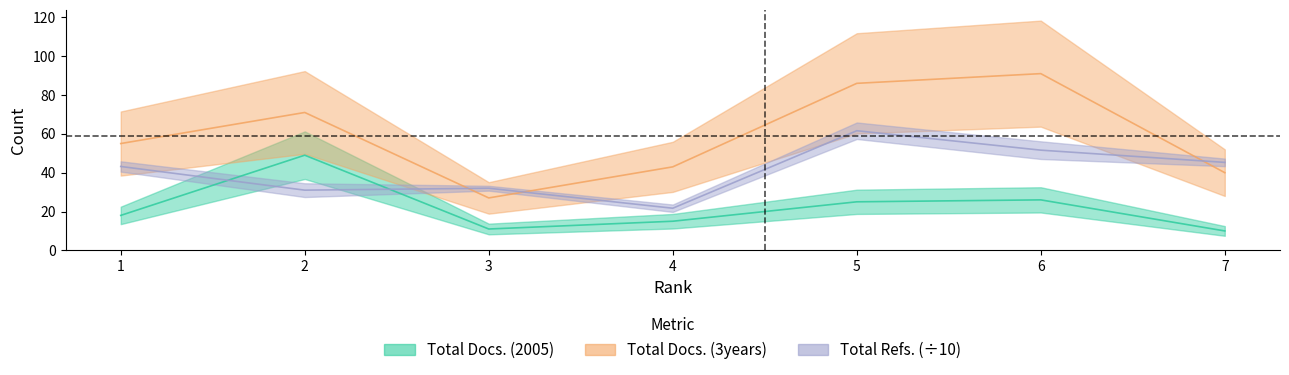

At which label does Total Docs. (3years) first exceed 55?

2